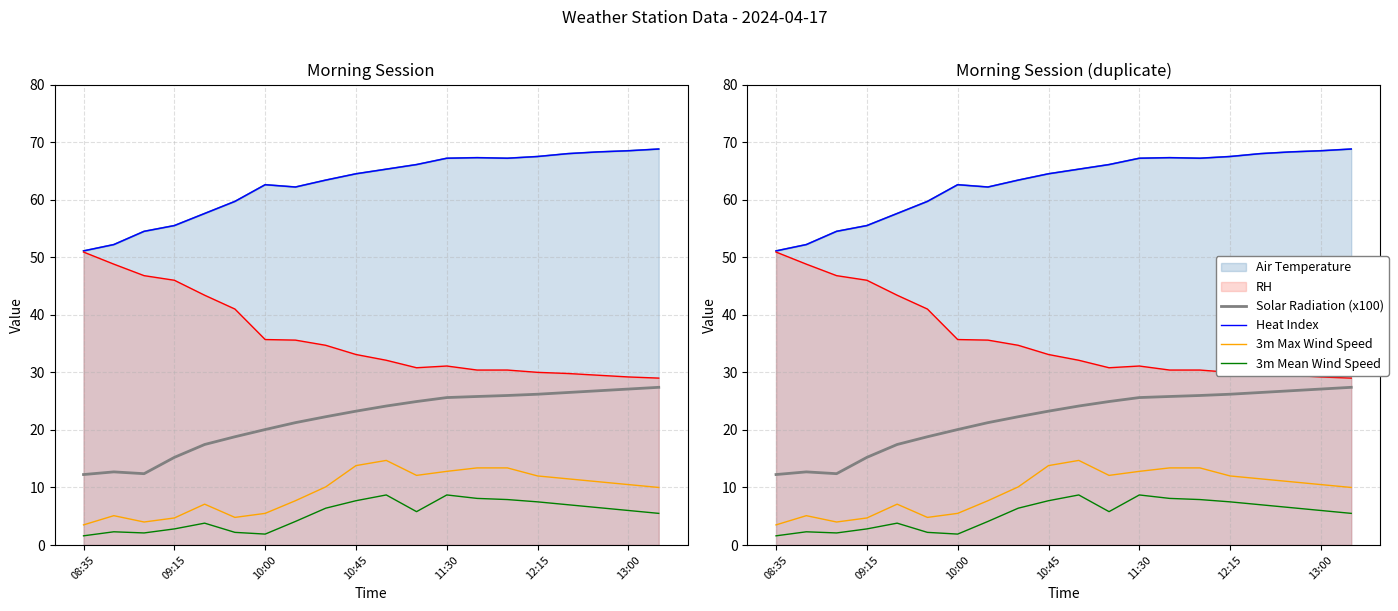

True or false: 3m Max Wind Speed and 3m Mean Wind Speed cross at least once.

False